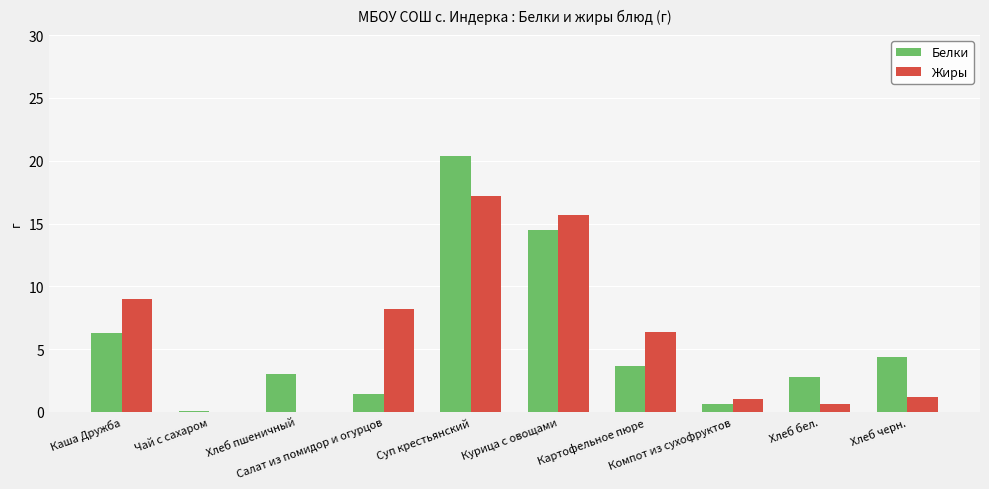

What value does the Белки series have at Компот из сухофруктов?

0.6